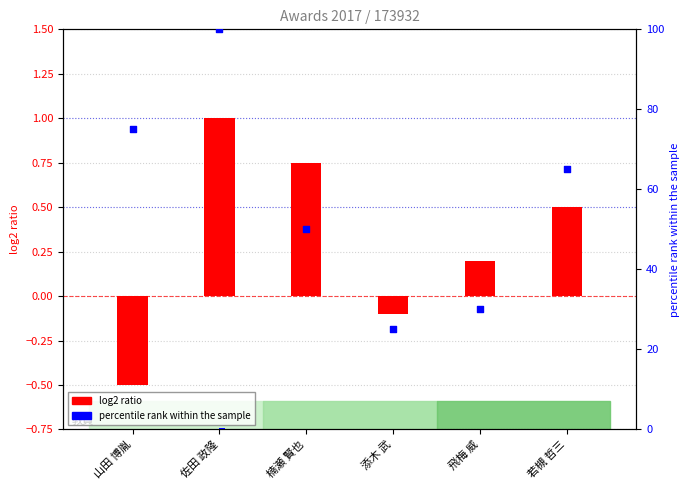

Which series contains the lowest Y value?

log2 ratio